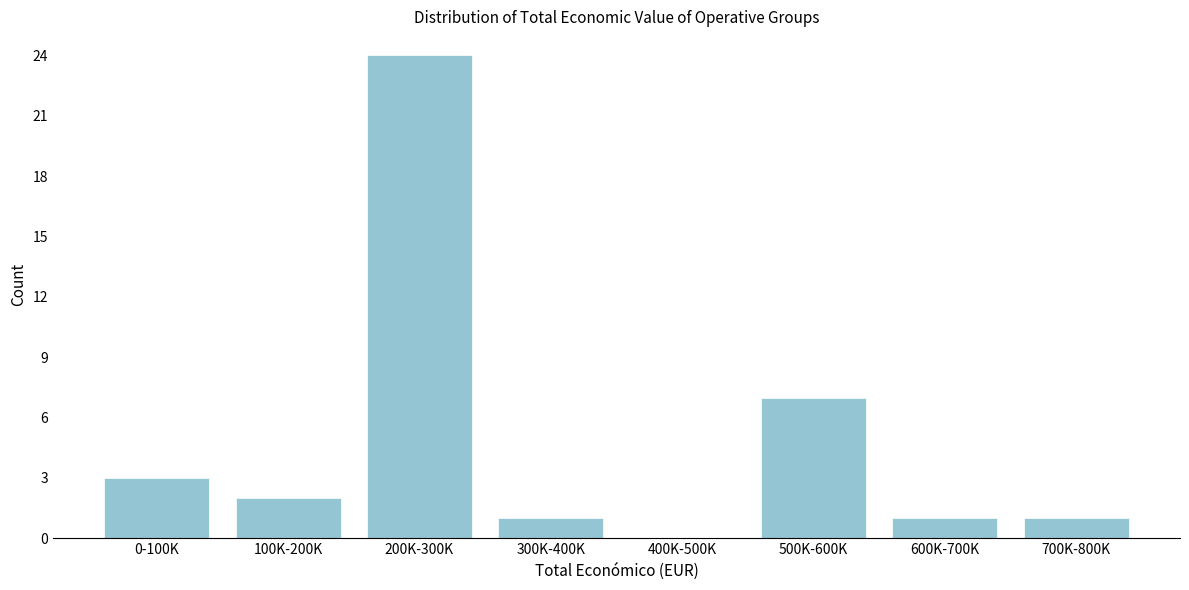

Reading left to right, list all the values displayed in this chart.

0-100K=3	100K-200K=2	200K-300K=24	300K-400K=1	400K-500K=0	500K-600K=7	600K-700K=1	700K-800K=1